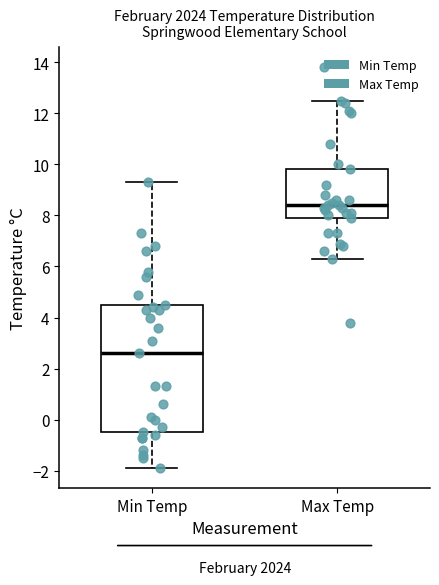

Comparing the boxes themselves (not the whiskers), which one is the tallest?

Min Temp